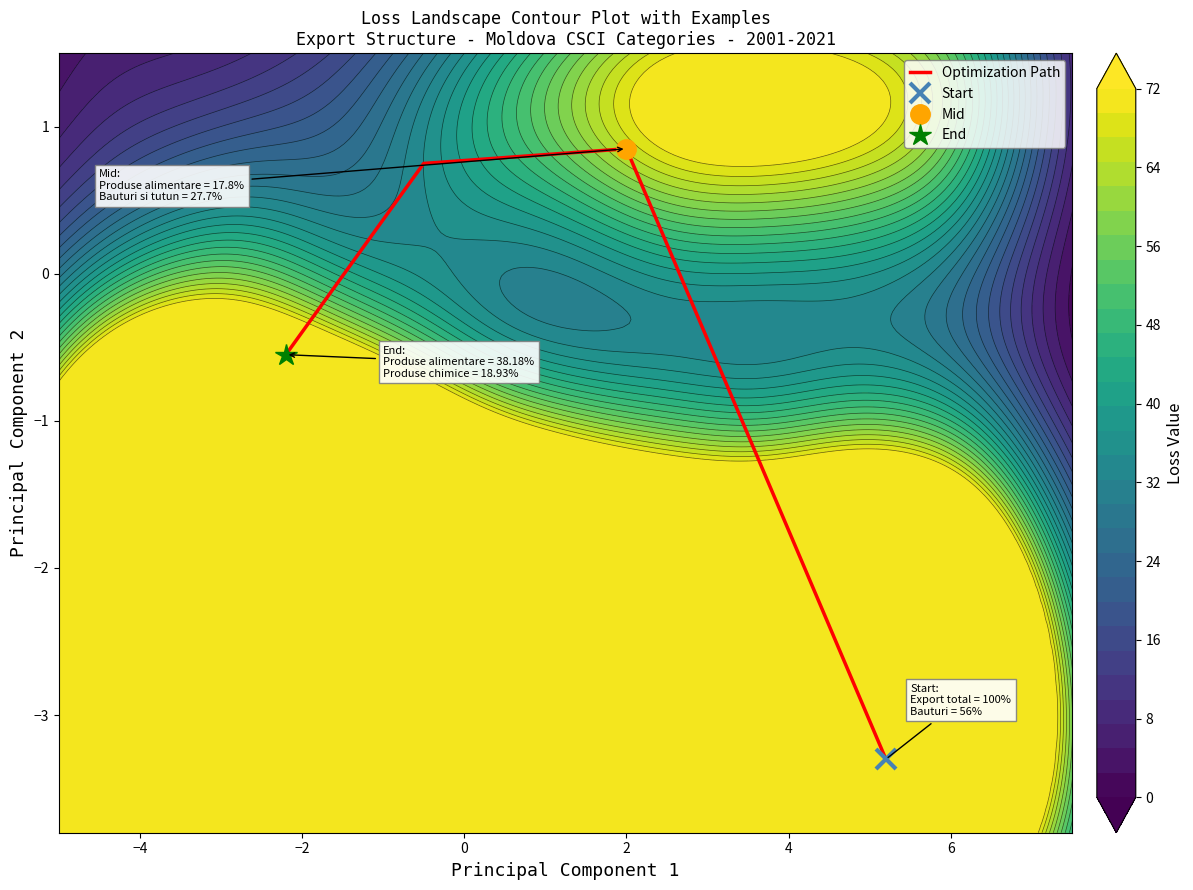

Reading left to right, extract all data points from this chart.

-3.3	0.8	0.8	-0.6